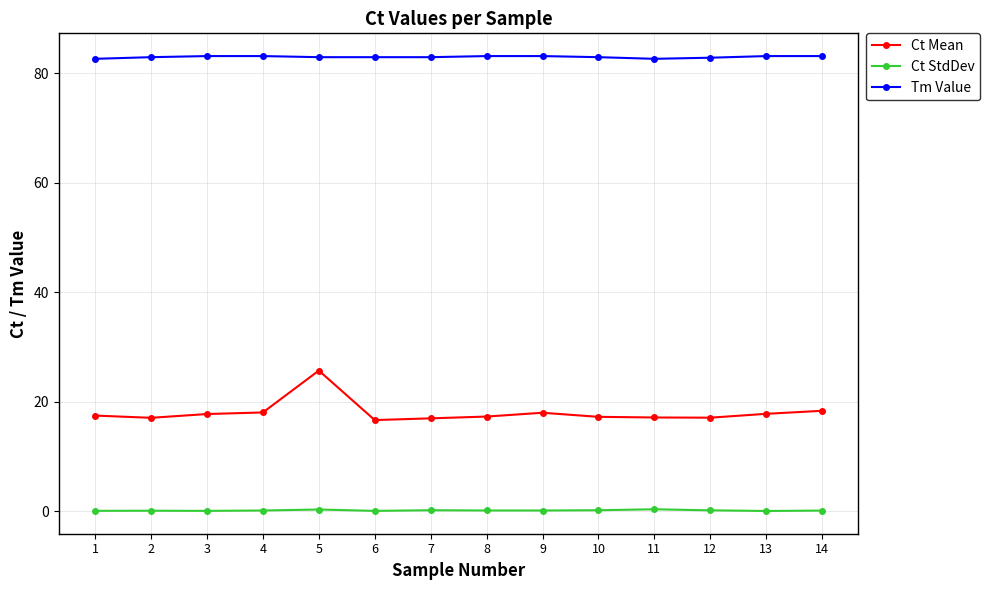

True or false: Ct Mean and Tm Value cross at least once.

False